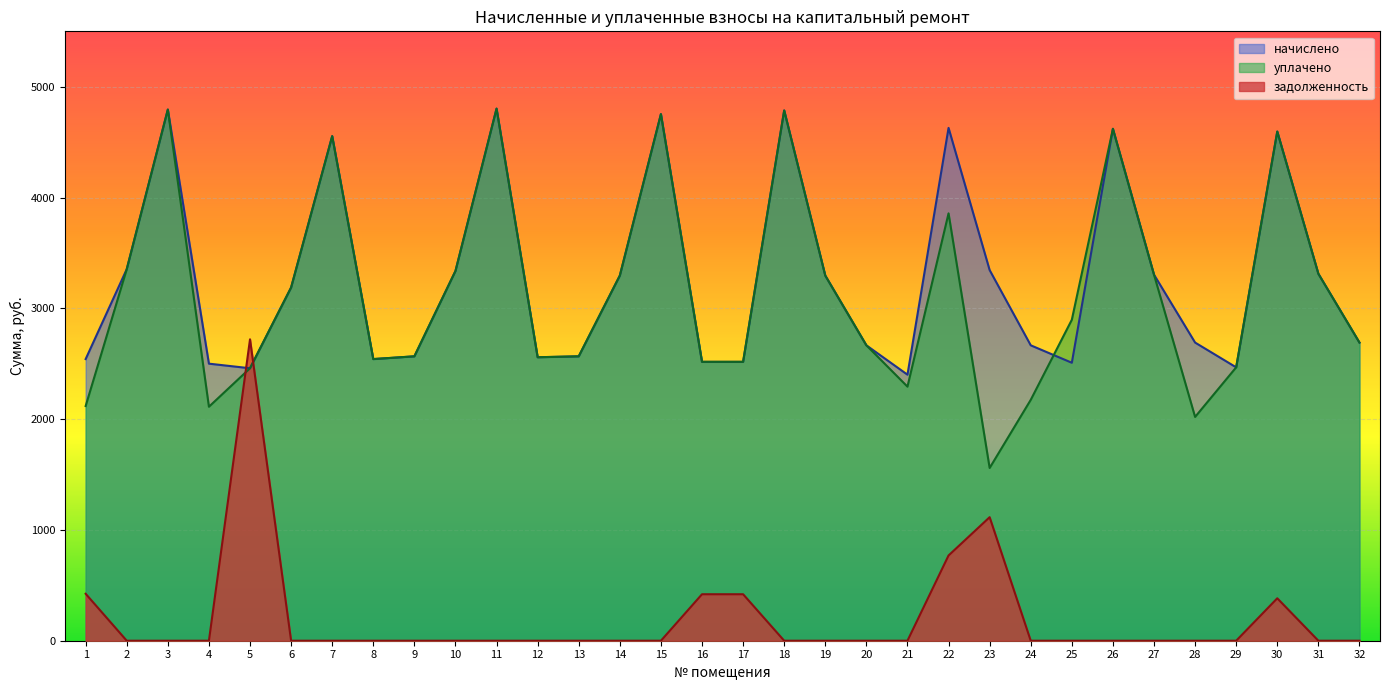

True or false: начислено has more than 1 interior local peaks.

True